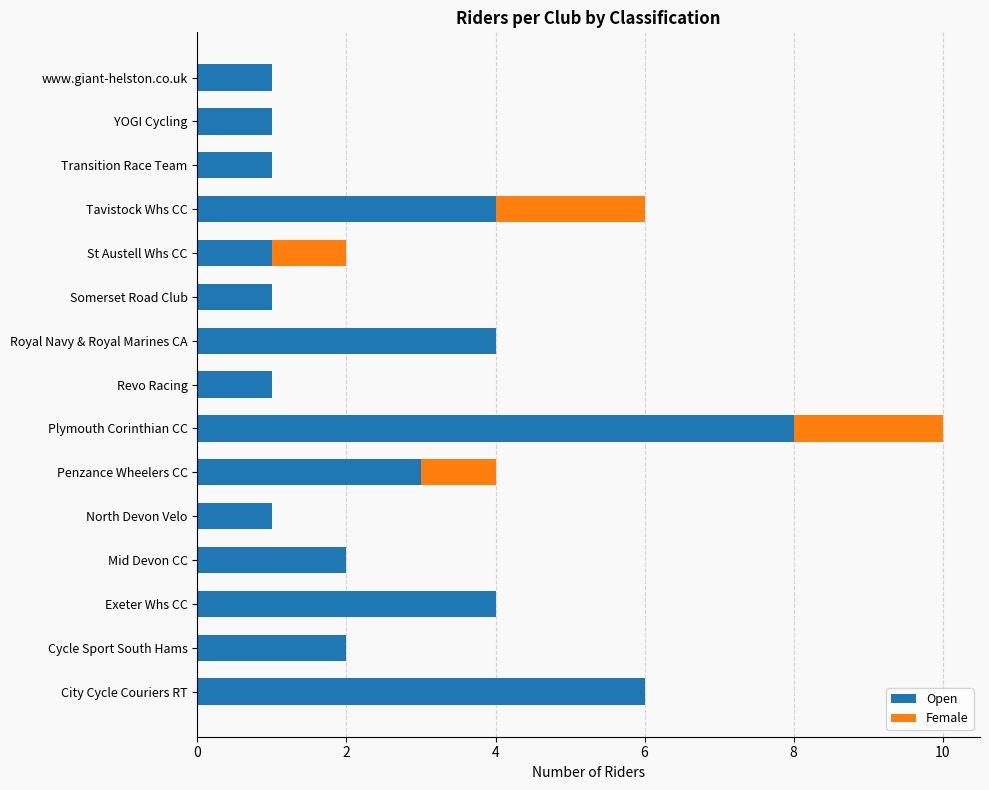

At which label does Open reach its peak?

Plymouth Corinthian CC